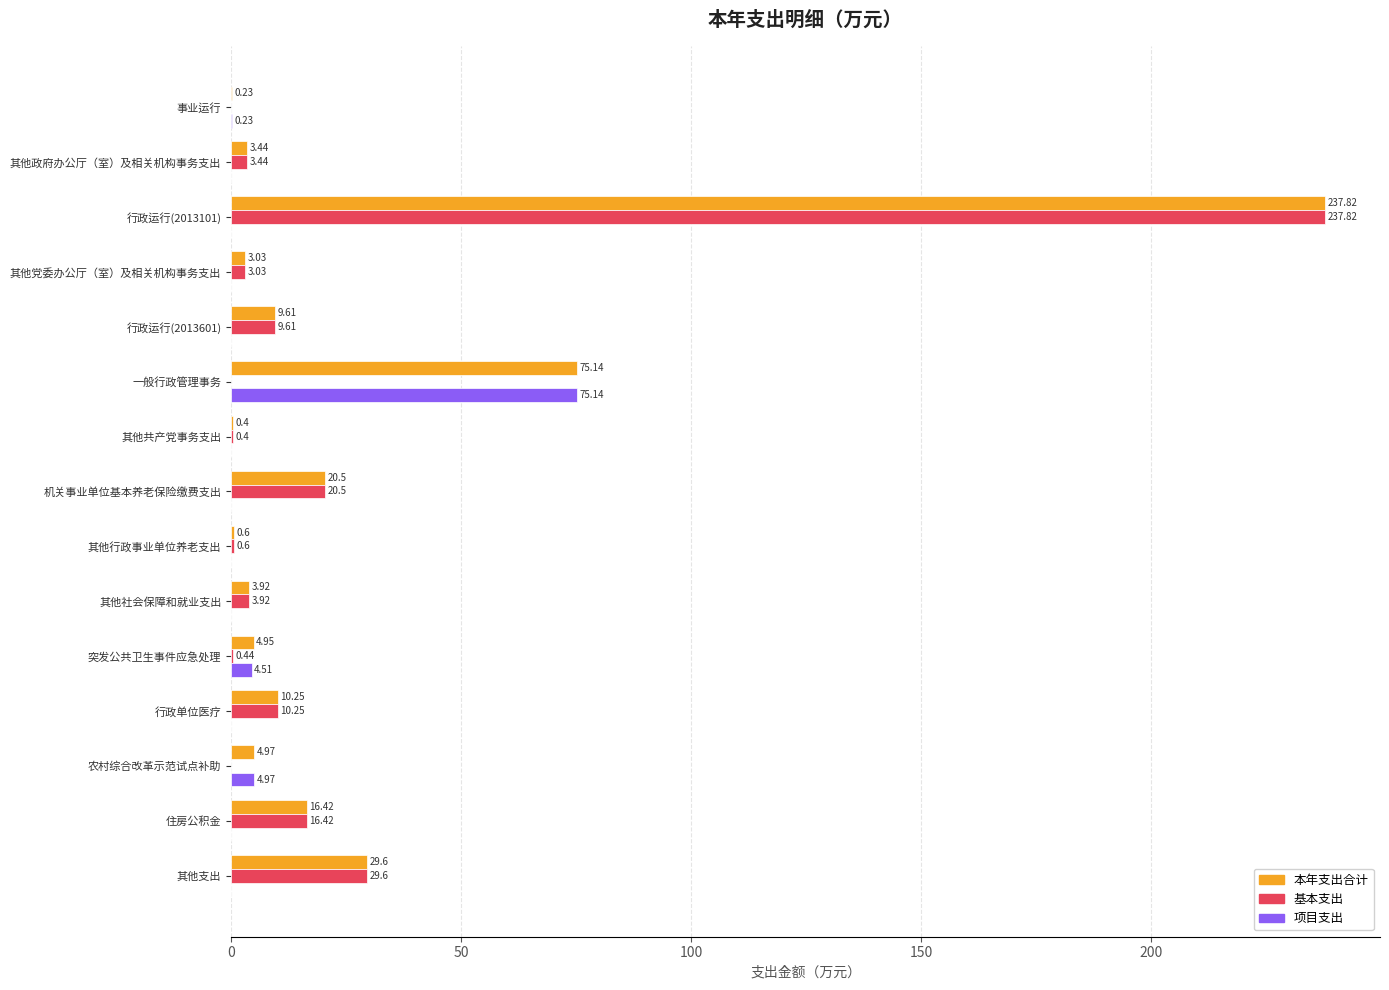

What is the sum of all 本年支出合计 values?

420.9